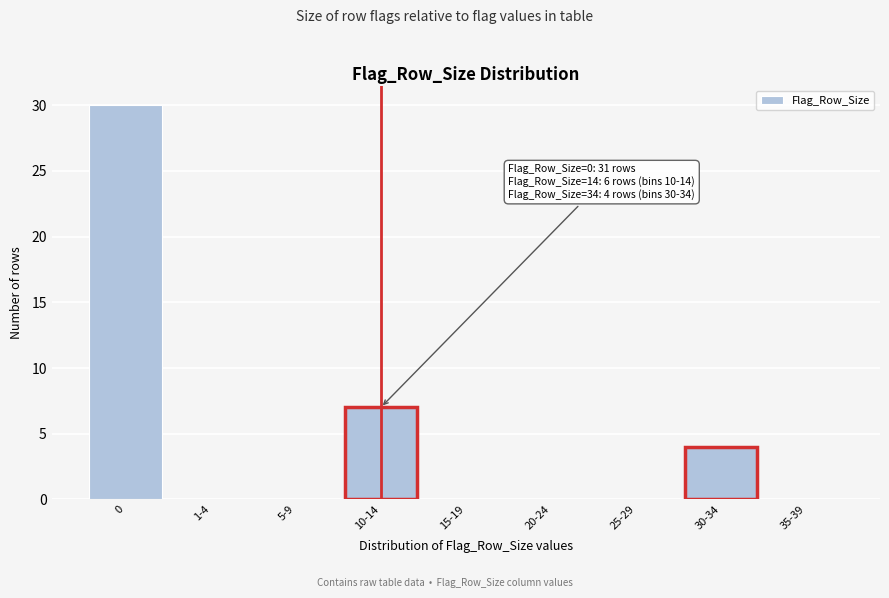

Reading right to left, transcribe all the data shown in this chart.

35-39=0	30-34=4	25-29=0	20-24=0	15-19=0	10-14=7	5-9=0	1-4=0	0=30